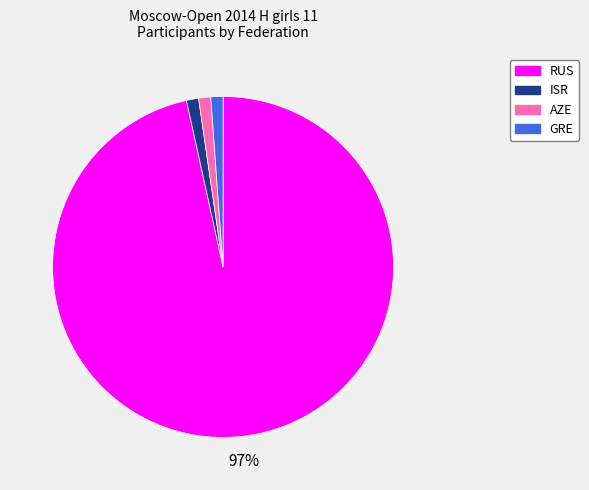

True or false: GRE accounts for 1% of the total.

True